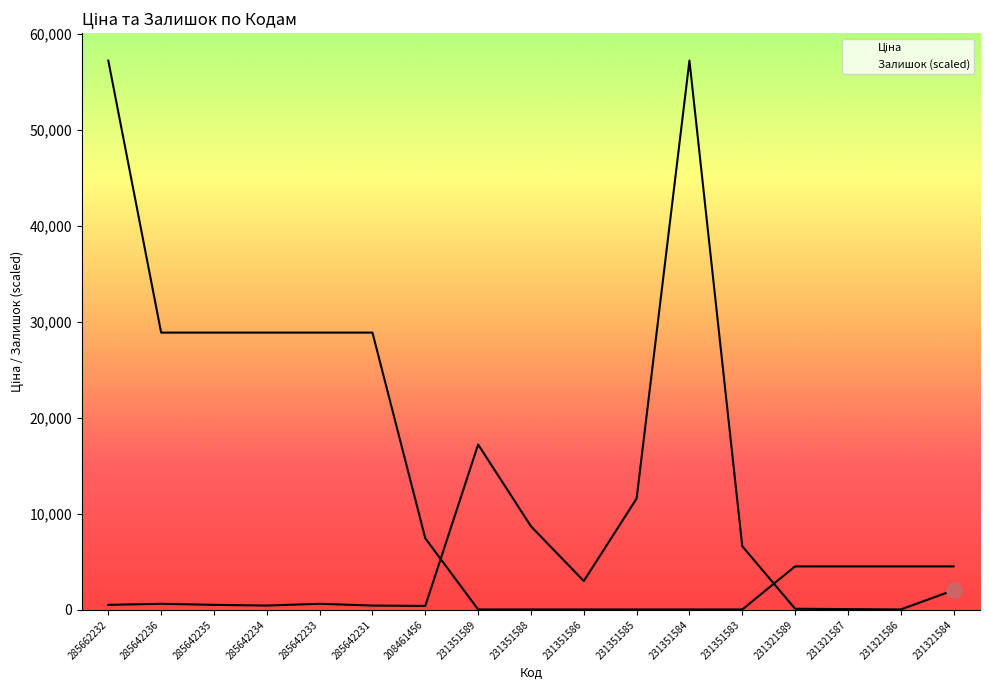

Which series reaches the maximum Y coordinate?

Ціна